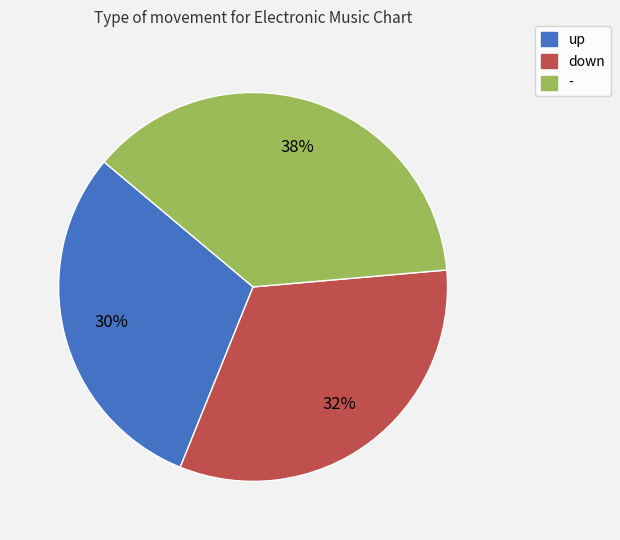

Is it true that down is 26% of the pie?

False